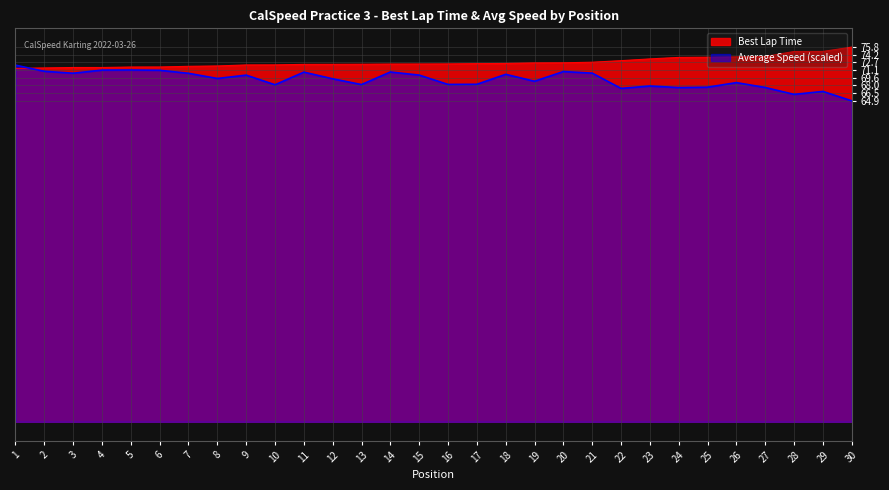

True or false: Average Speed and Best Lap Time intersect in this chart.

True